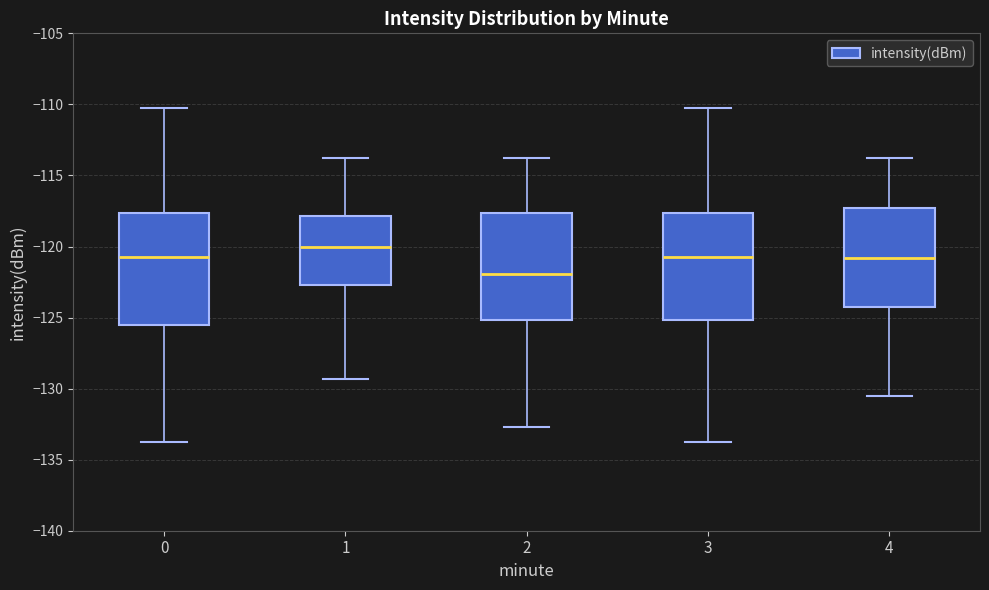

Which box has the lowest median line?

2